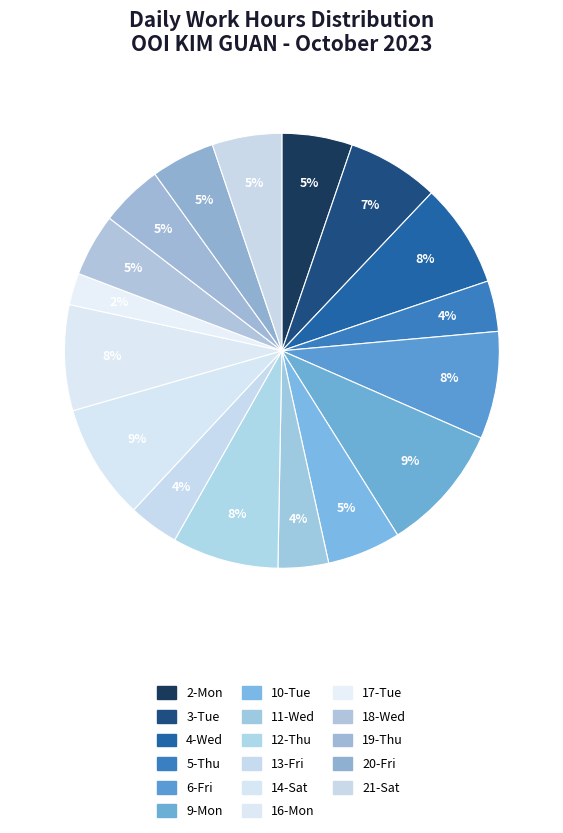

How many slices are in this pie chart?

17